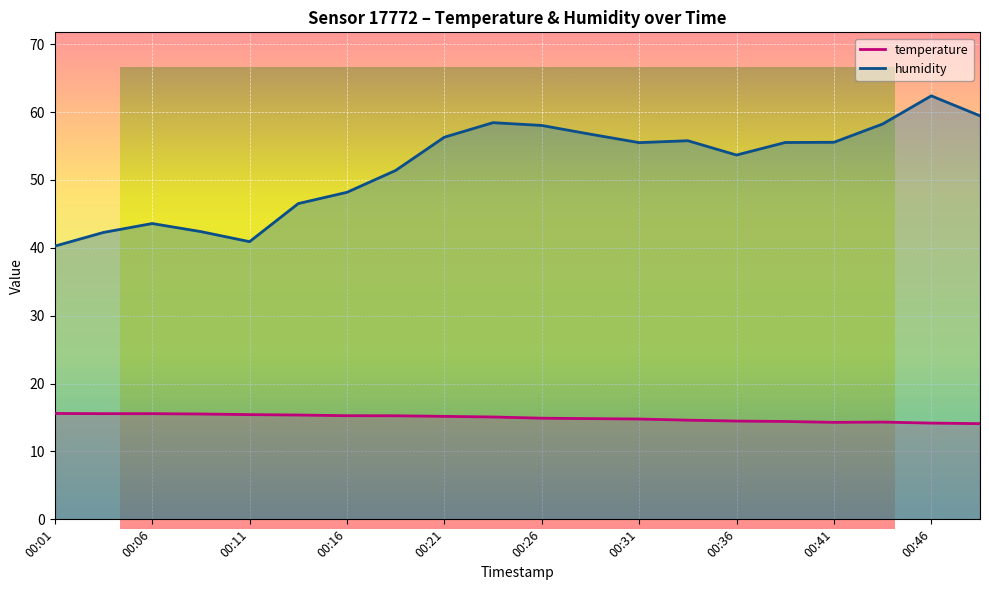

How many data points in humidity are above 55?

11